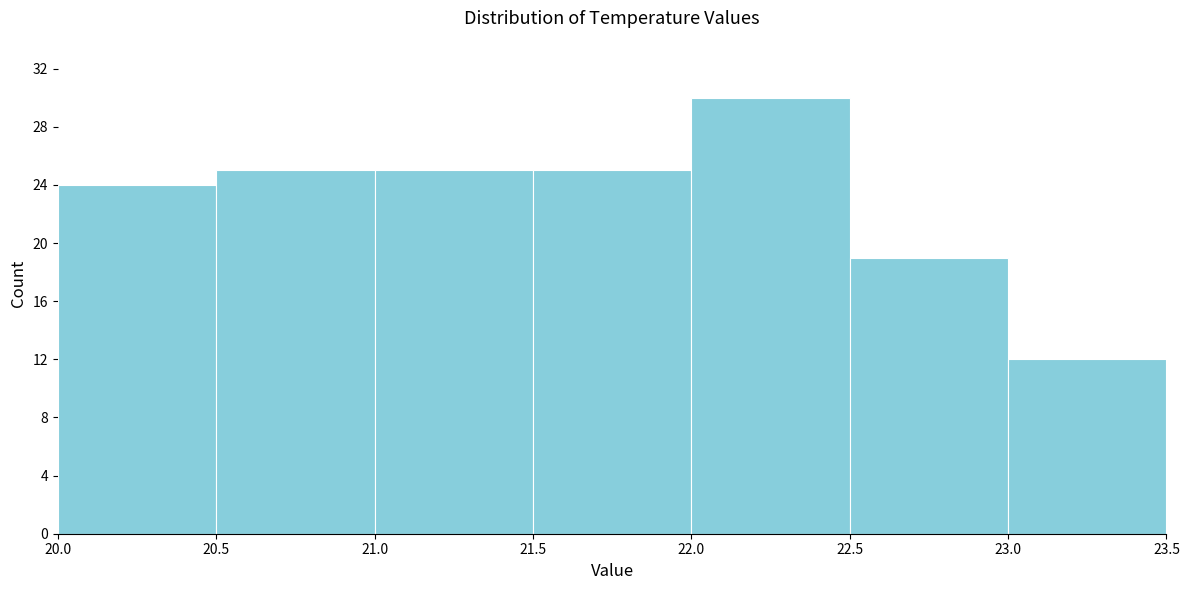

What is the height of the bar covering 21.0 to 21.5 on the x-axis? The values are not printed on the chart, so give them approximately, as read against the axis.

25